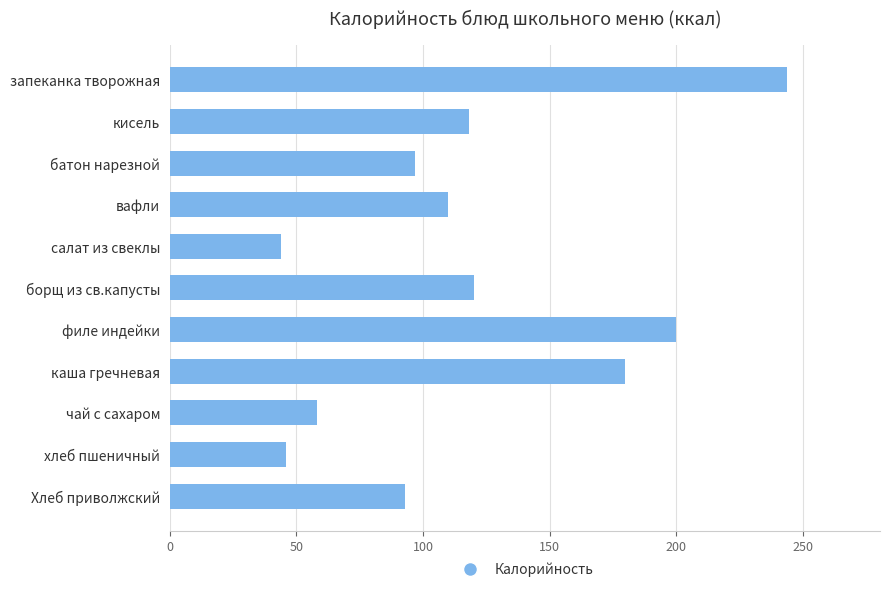

What is the difference between the maximum and second lowest values?

198